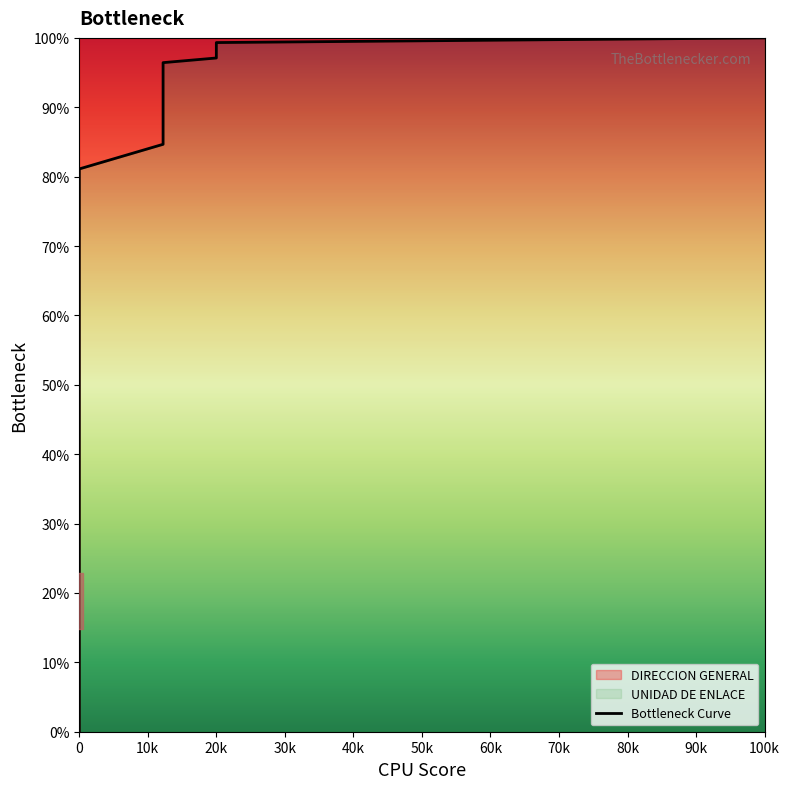

Does the chart have visible grid lines?

No